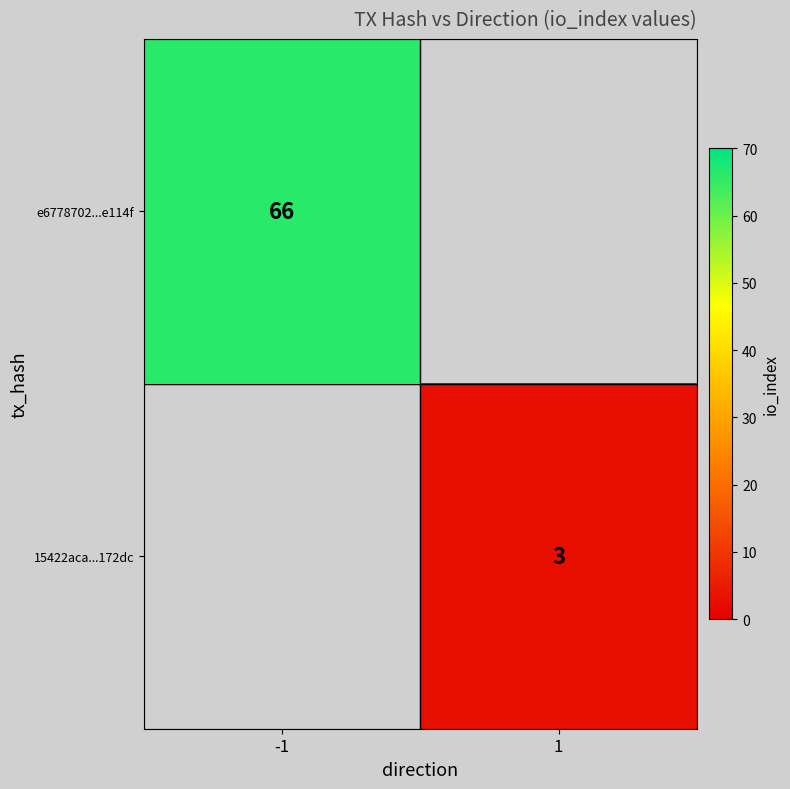

Is the value of e6778702...e114f at -1 greater than the value of 15422aca...172dc at 1?

Yes